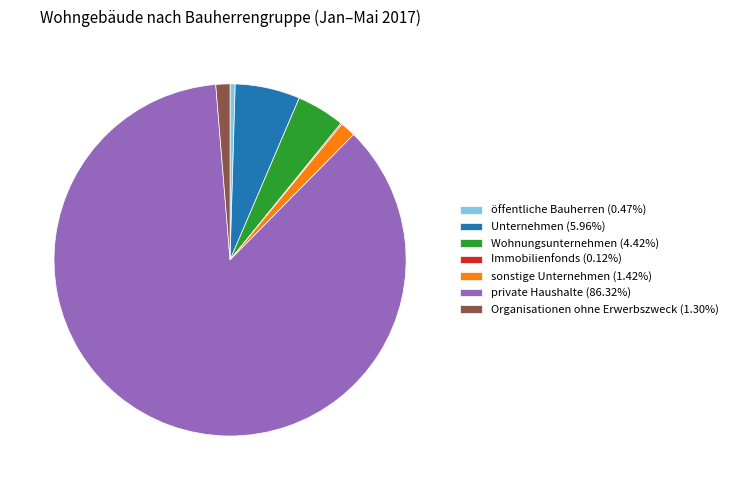

Which slice is the largest?

private Haushalte